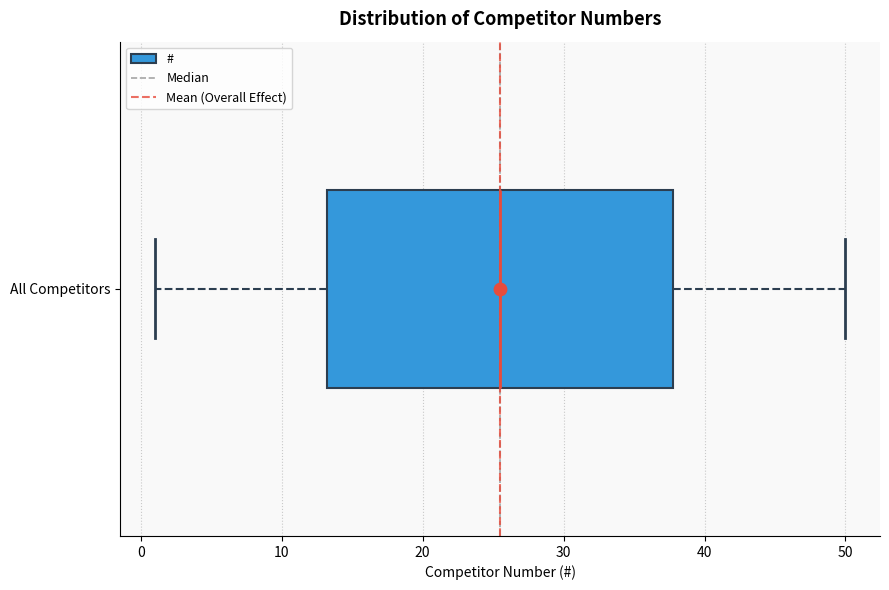

Transcribe this box plot: give where the median line is, the range the box spans, and where the two whiskers end, as read against the x-axis. The values are not printed on the chart, so give them approximately, as read against the axis.

median 26, box 13 to 38, whiskers 1 to 50